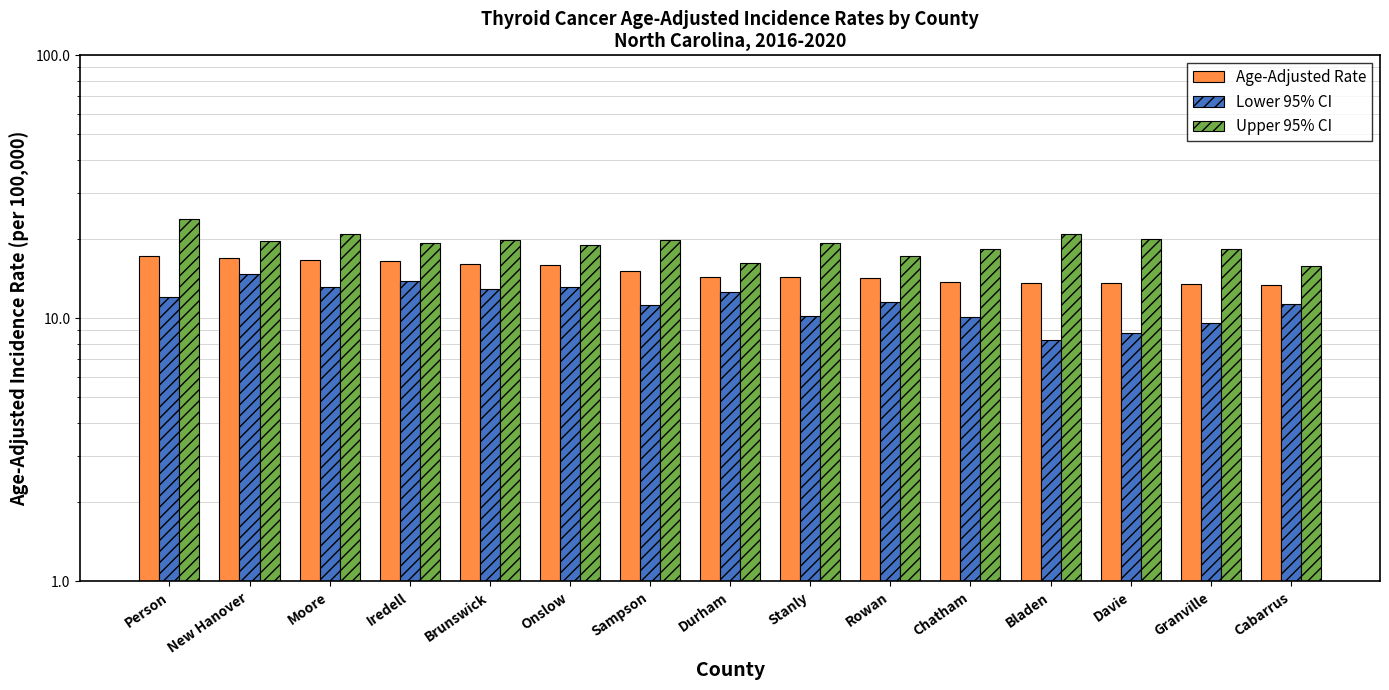

Reading left to right, extract all data points from this chart.

Age-Adjusted Rate: 17.2	17.0	16.7	16.5	16.1	15.9	15.1	14.4	14.3	14.2	13.8	13.6	13.6	13.5	13.4
Lower 95% CI: 12.0	14.7	13.1	13.9	12.9	13.1	11.2	12.6	10.2	11.5	10.1	8.3	8.8	9.6	11.3
Upper 95% CI: 23.9	19.6	20.9	19.4	19.8	19.0	19.9	16.3	19.3	17.3	18.3	21.0	20.1	18.4	15.8